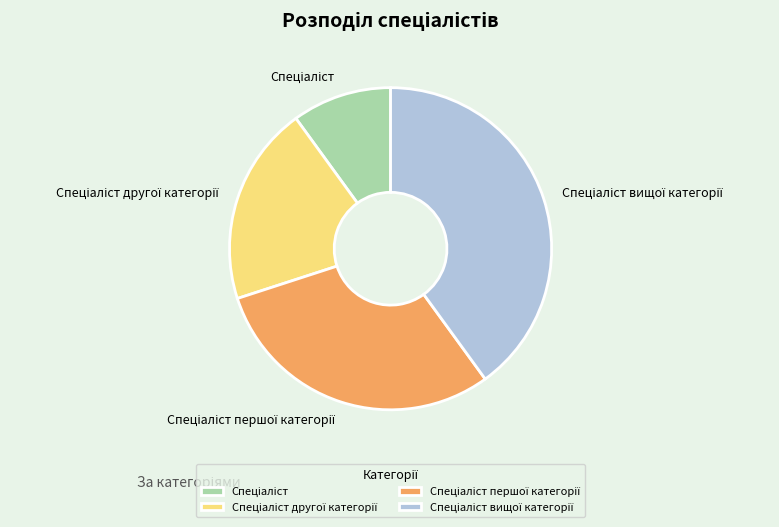

Is there any slice that represents more than half of the pie?

No